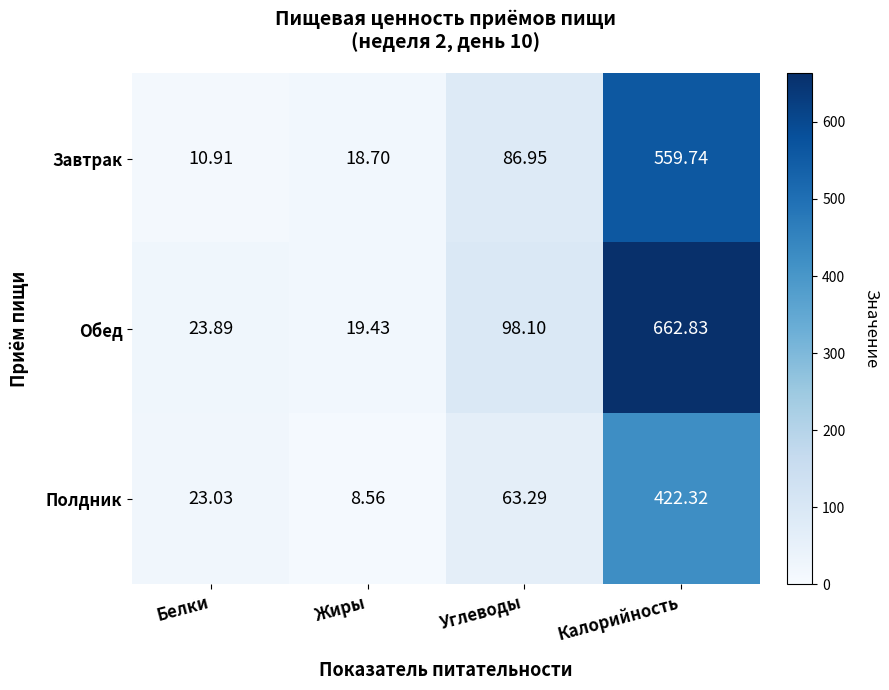

At which category does the chart reach its minimum across all series?

Жиры